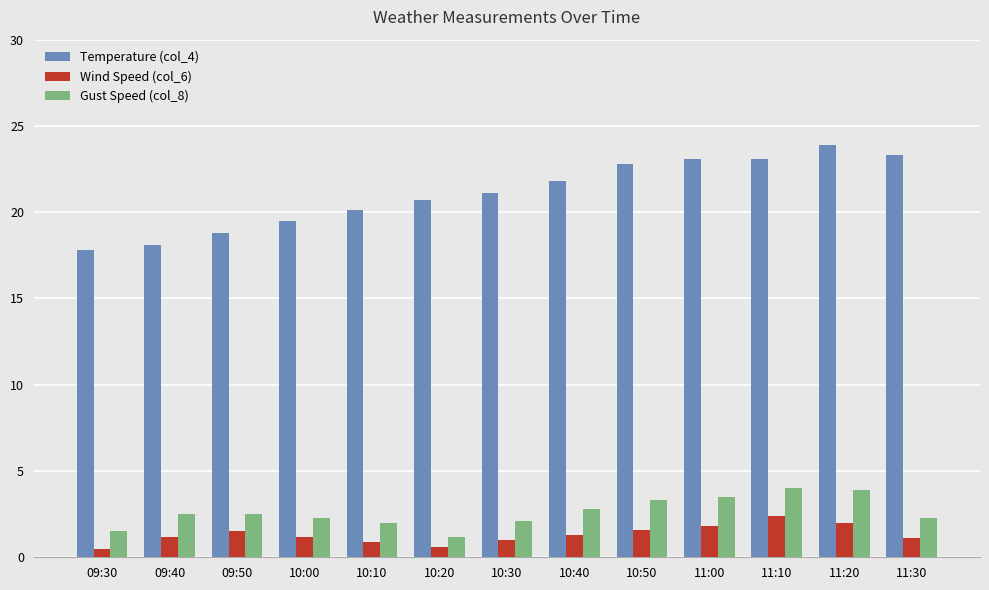

Count the number of categories in the chart.

13